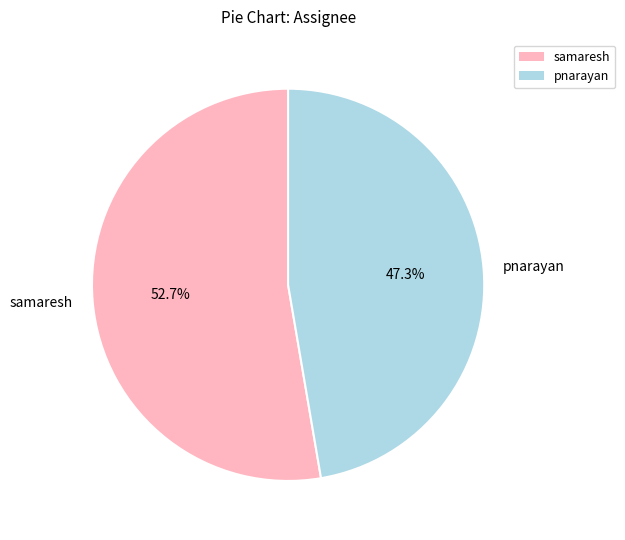

What is the largest slice in the pie chart?

samaresh